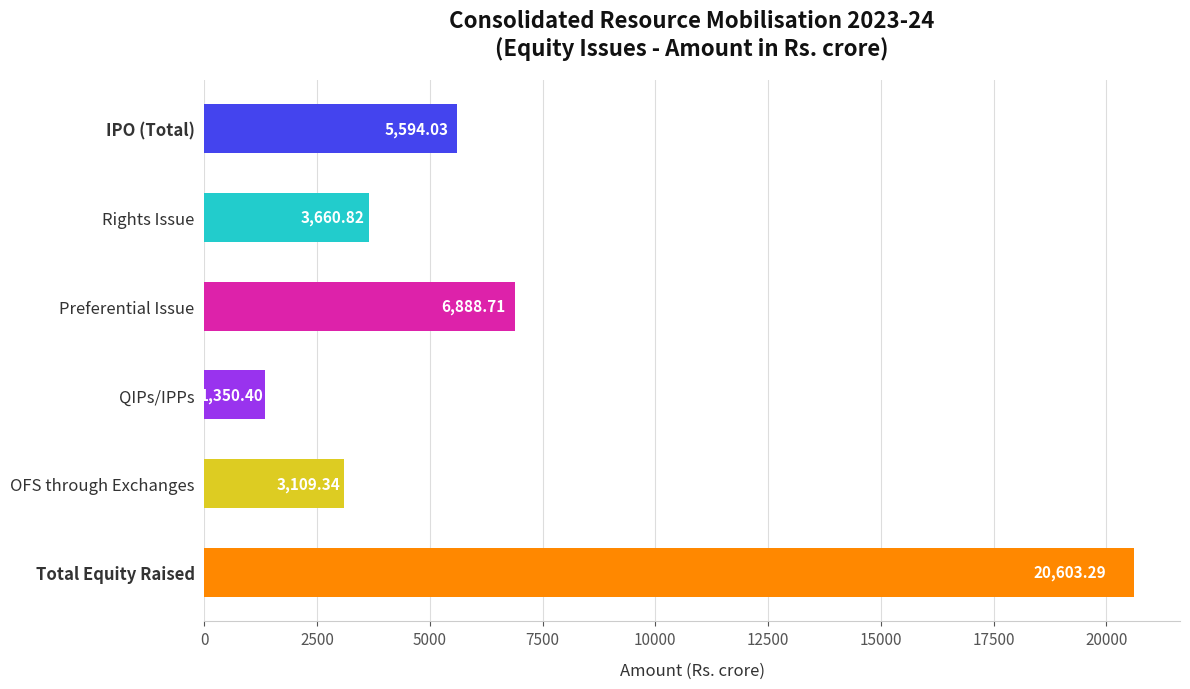

How many values are below 5594?

3